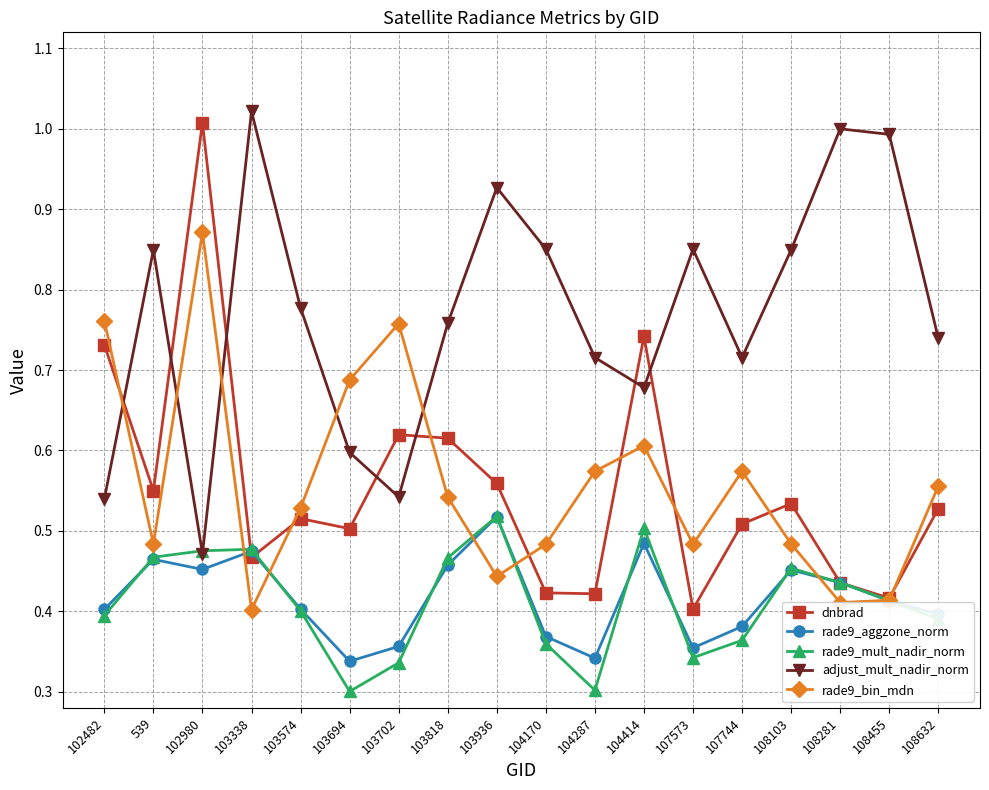

Rank the series at 103694 from highest to lowest value.

rade9_bin_mdn, adjust_mult_nadir_norm, dnbrad, rade9_aggzone_norm, rade9_mult_nadir_norm